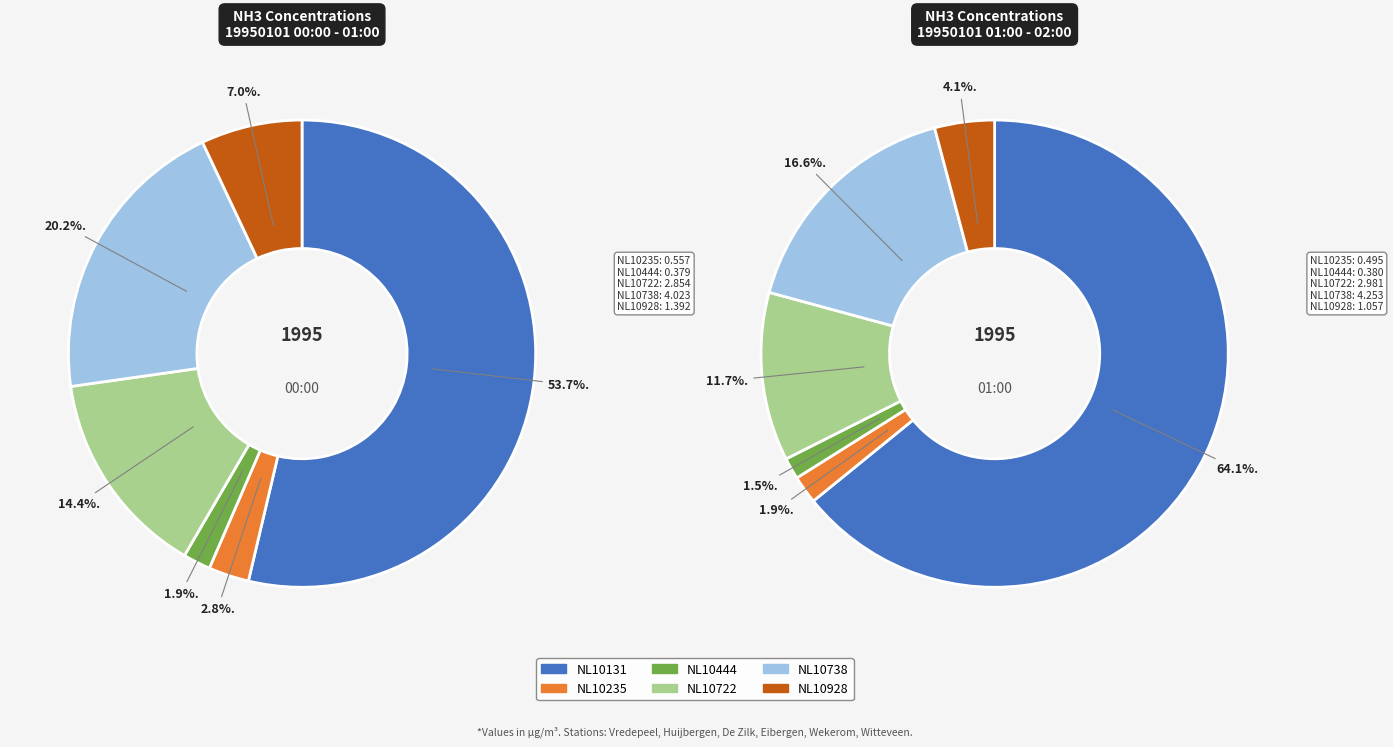

Rank the categories by value from highest to lowest.

NL10131, NL10738, NL10722, NL10928, NL10235, NL10444